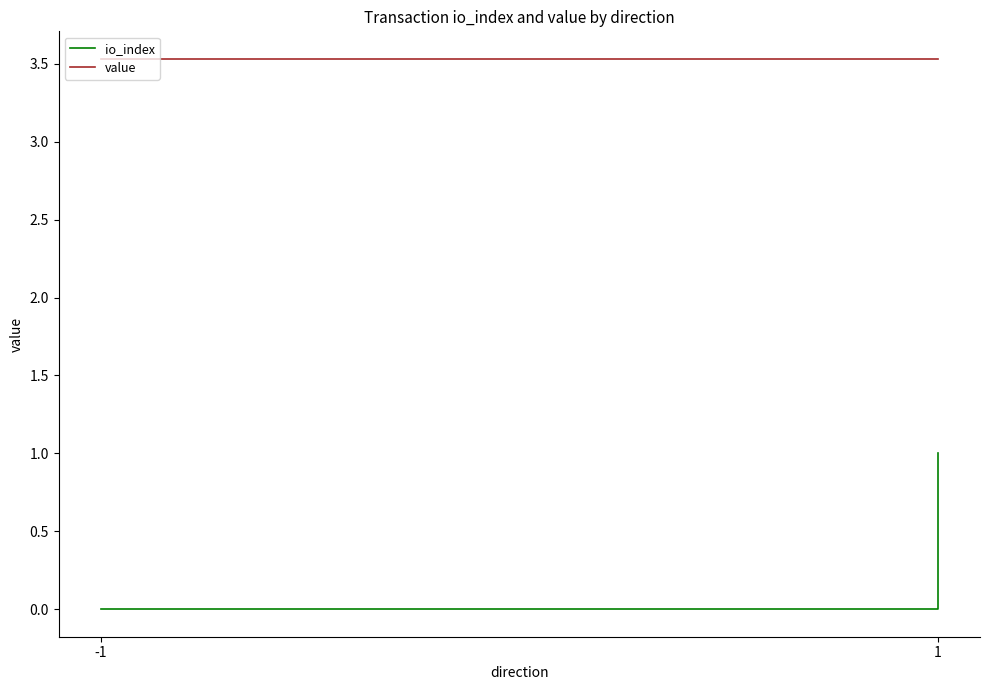

How many distinct data groups are displayed?

2